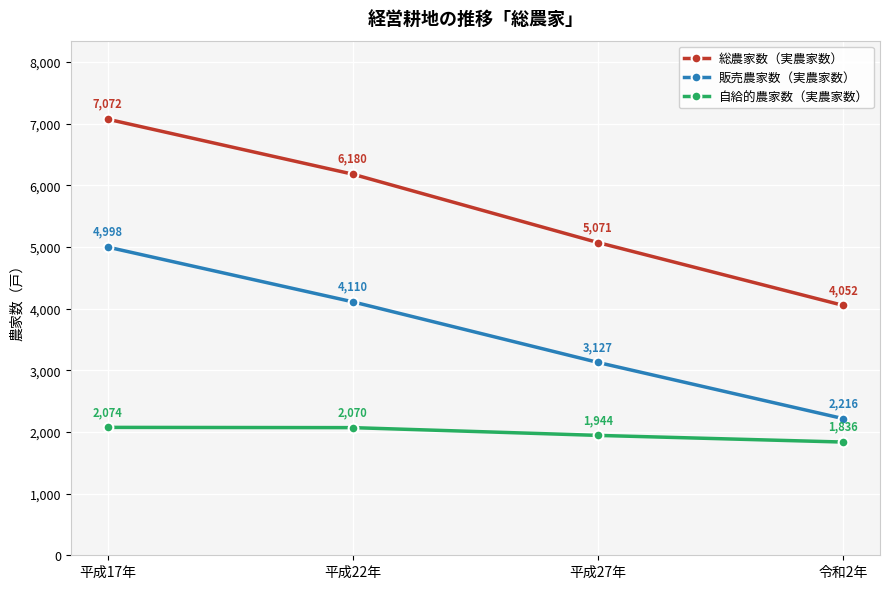

The value of 総農家数（実農家数） at 平成17年 is 7072. True or false?

True